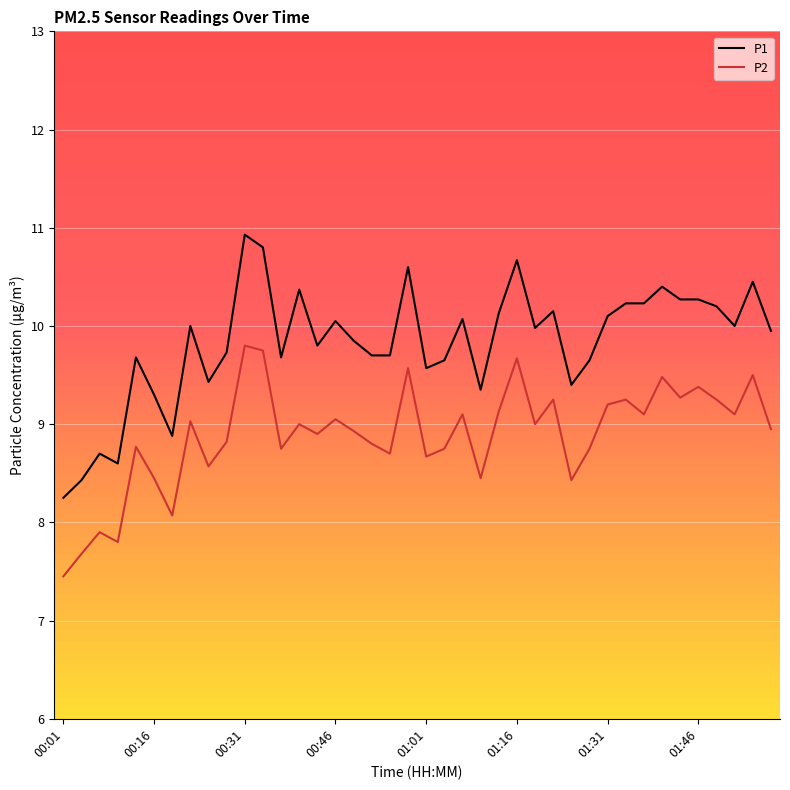

True or false: P1 and P2 cross at least once.

False